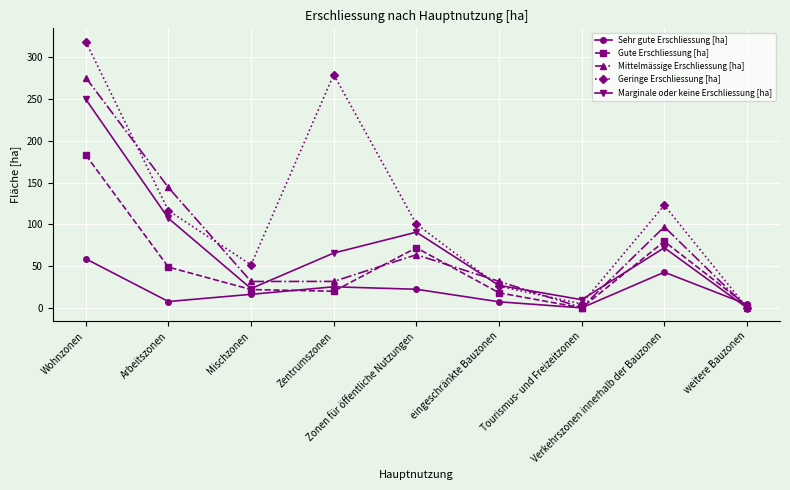

List the series in order of their peak value, highest first.

Geringe Erschliessung [ha], Mittelmässige Erschliessung [ha], Marginale oder keine Erschliessung [ha], Gute Erschliessung [ha], Sehr gute Erschliessung [ha]